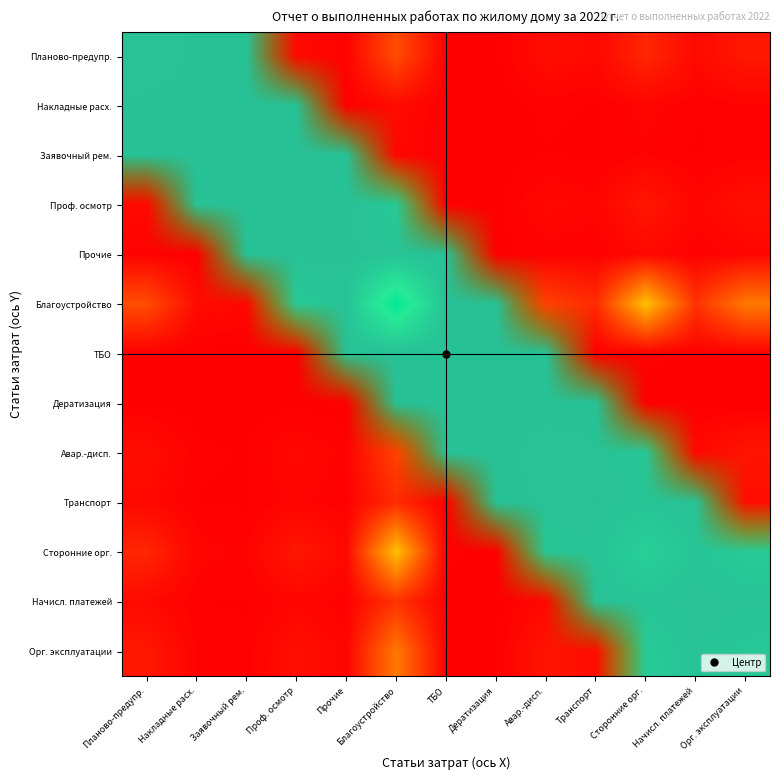

What is the total value across all series at Орг. эксплуатации?

3